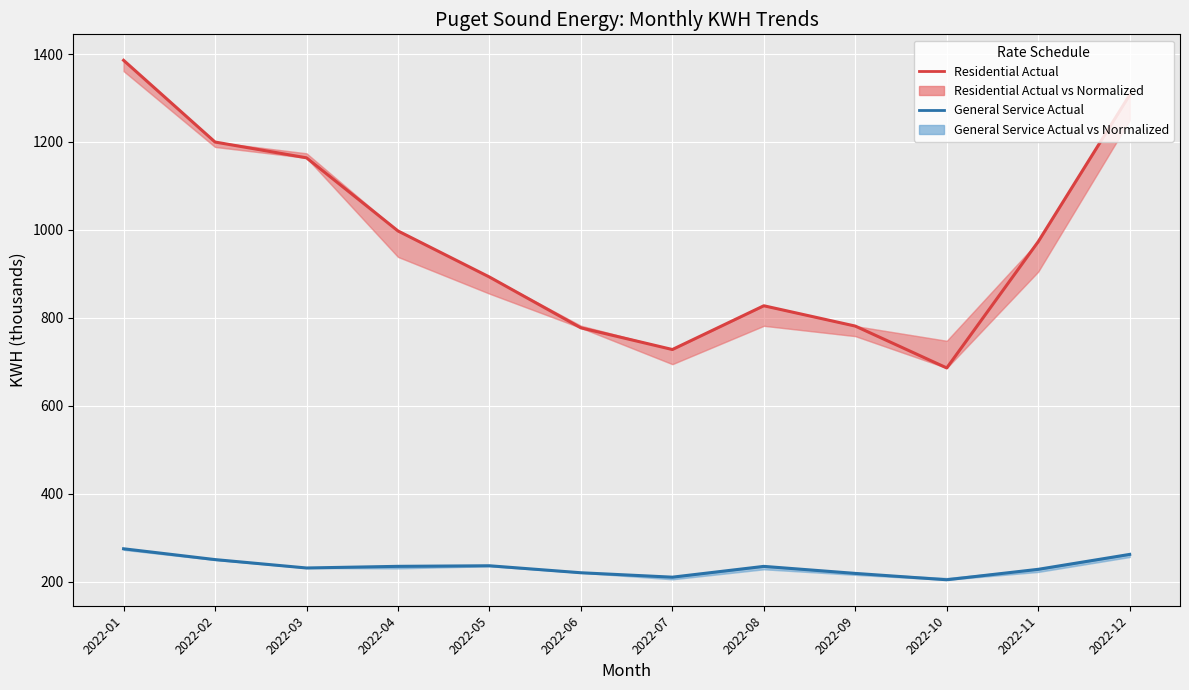

What is the difference between the maximum and second lowest values in the Residential Actual series?

657.8